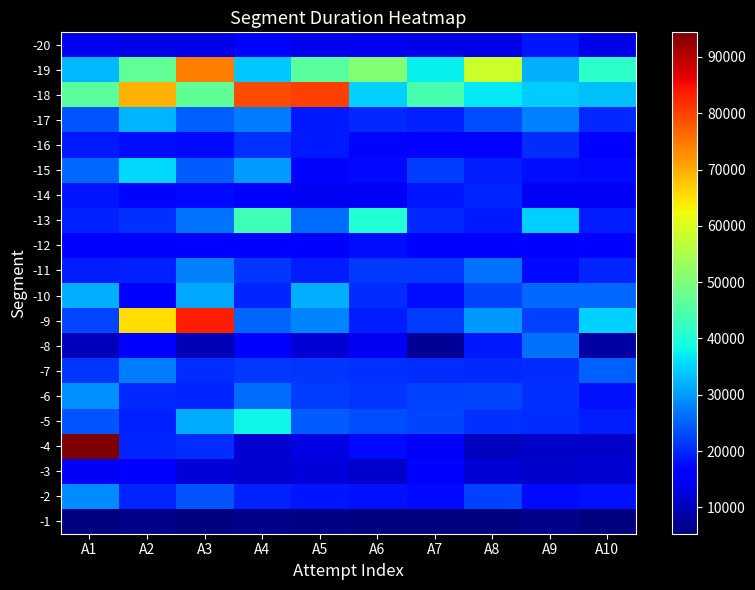

At which category does the chart reach its minimum across all series?

A3